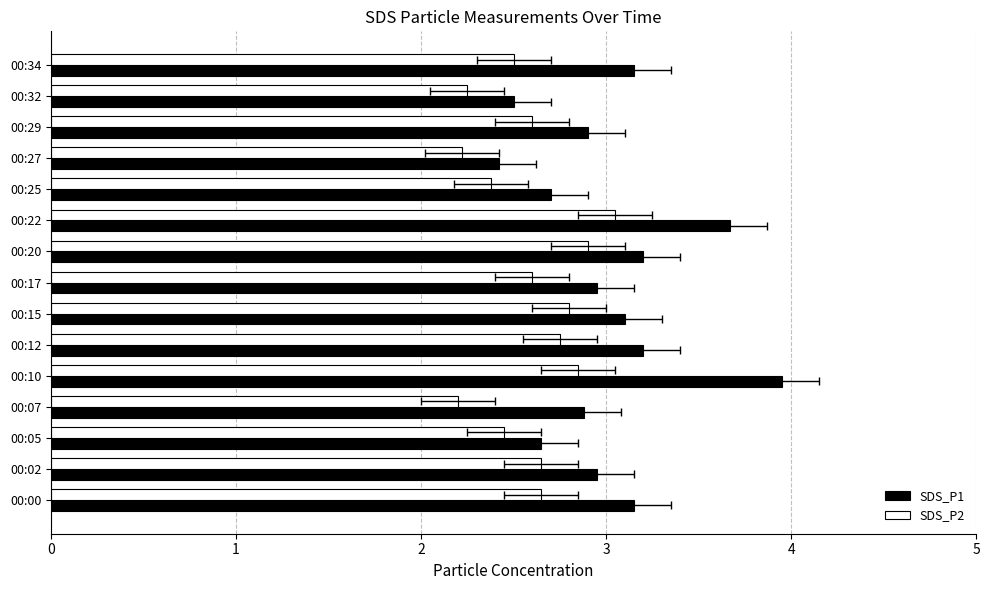

What are all the series names shown in the legend?

SDS_P1, SDS_P2